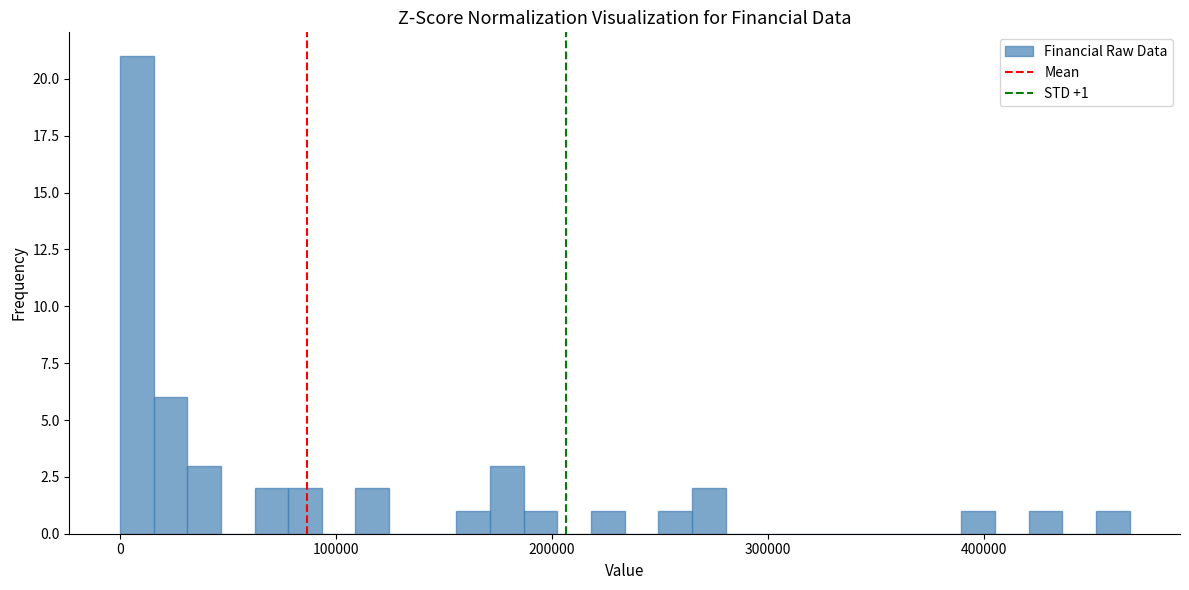

Around what value on the x-axis is the tallest bar? Give the approximate position of its centre, as read against the axis.

10000